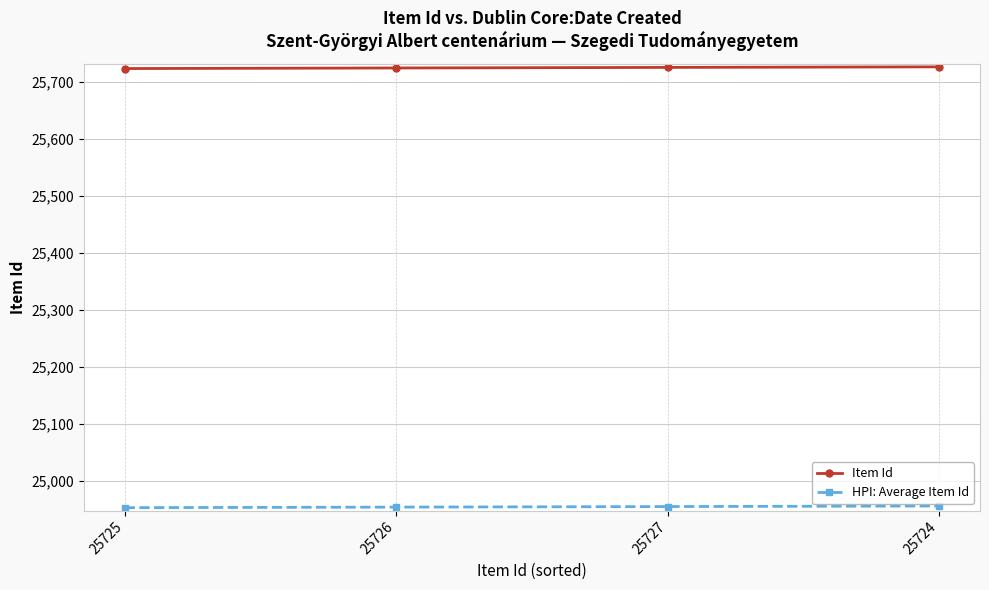

Is it true that HPI: Average Item Id equals 32573.2 at 25727?

False